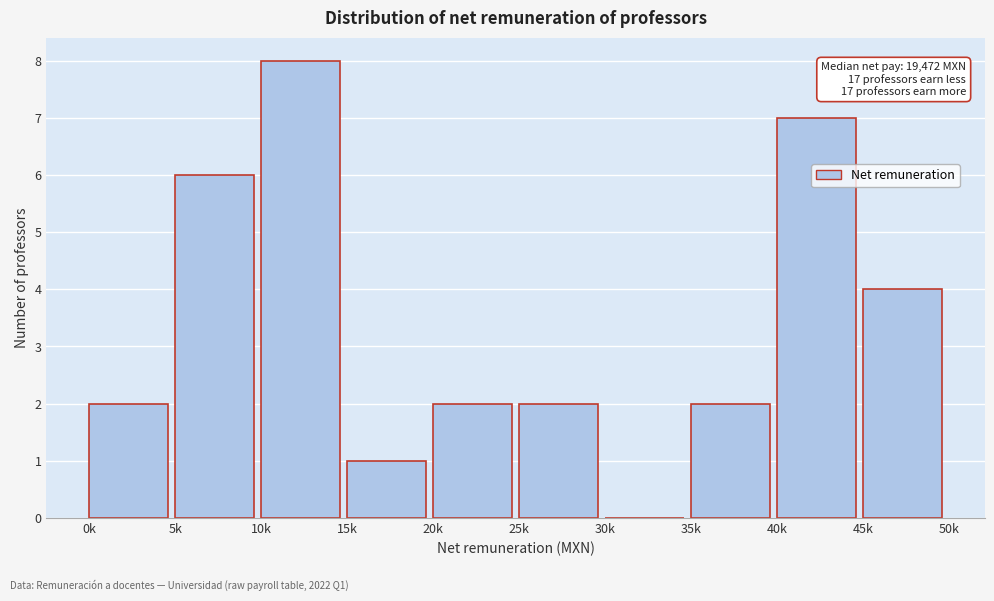

Reading right to left, transcribe all the data shown in this chart.

45k=4	40k=7	35k=2	30k=0	25k=2	20k=2	15k=1	10k=8	5k=6	0k=2